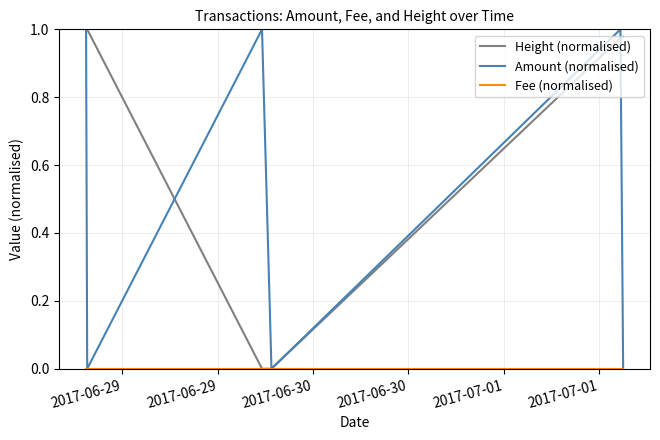

Which series has the largest total across all categories?

Height (normalised)